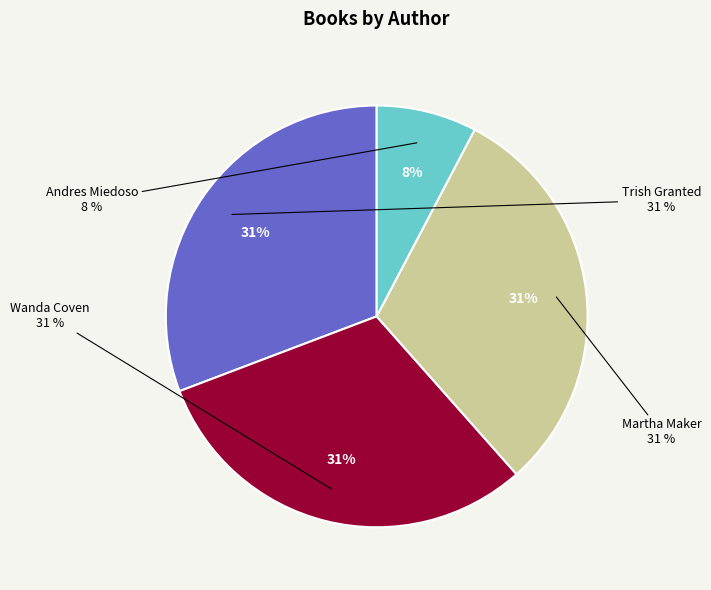

True or false: Trish Granted accounts for 17% of the total.

False